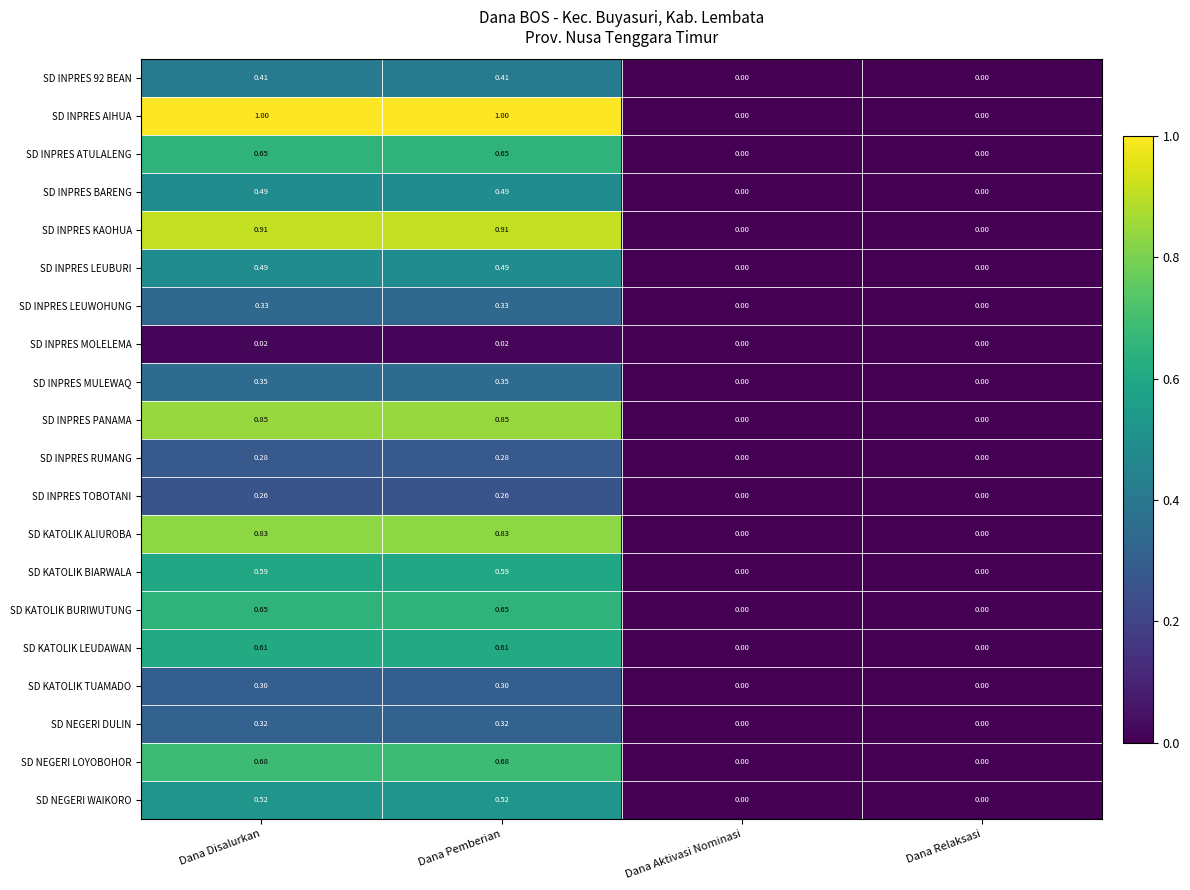

Which series has the largest range (max minus min)?

SD INPRES AIHUA